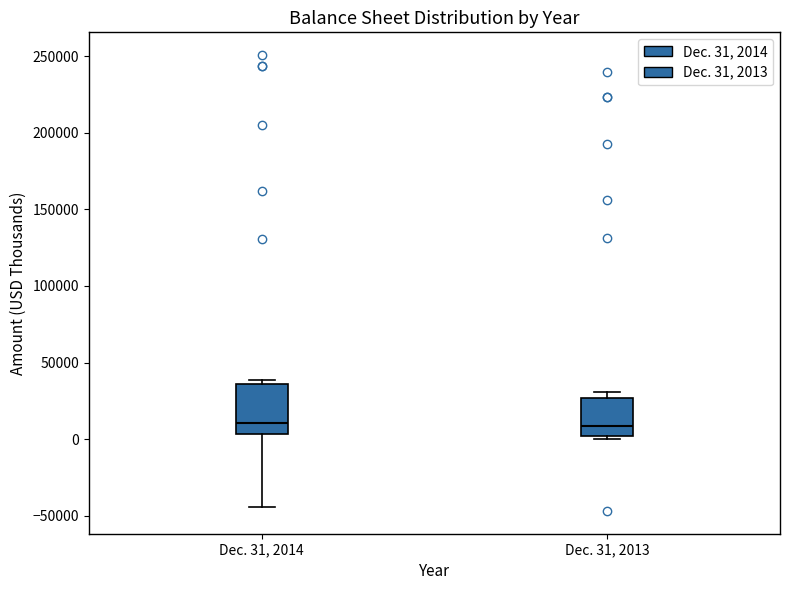

Which box is the tallest, from its lower edge to its upper edge?

Dec. 31, 2014